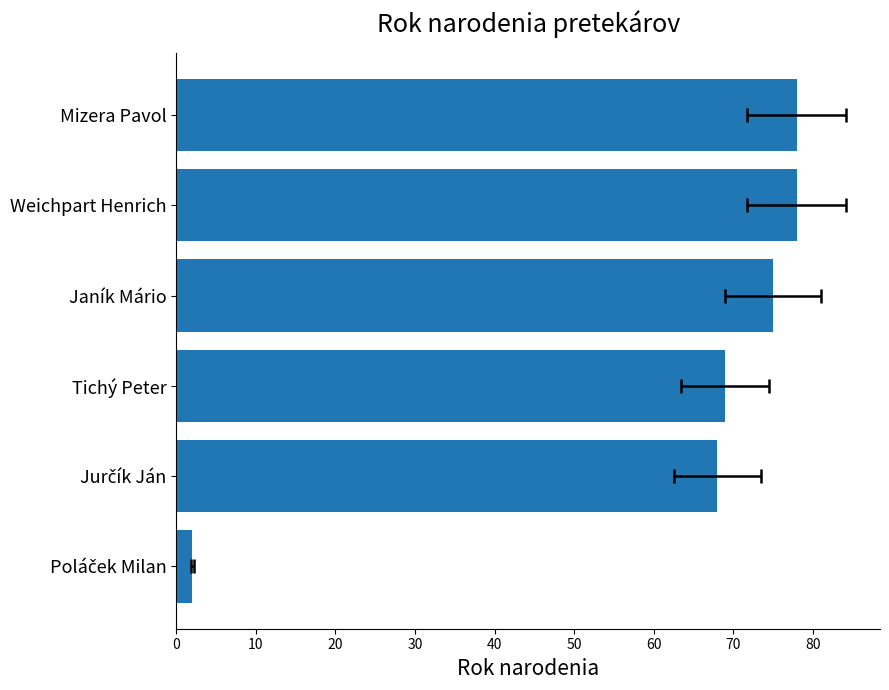

What is the value of the 3rd bar from the left?

69